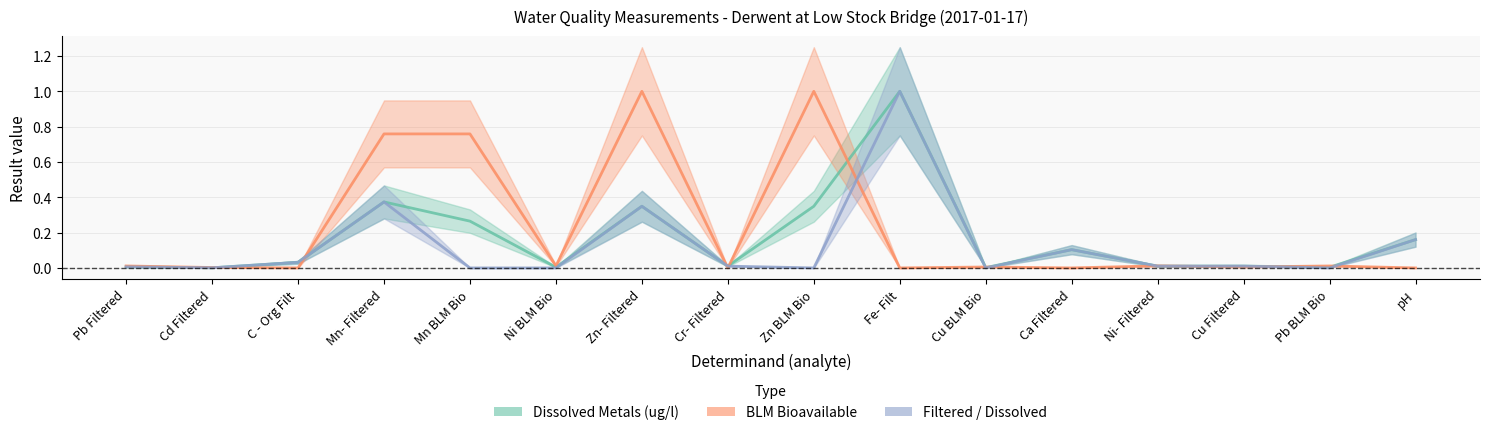

Between Cu Filtered and Mn BLM Bio, which is larger?

Mn BLM Bio